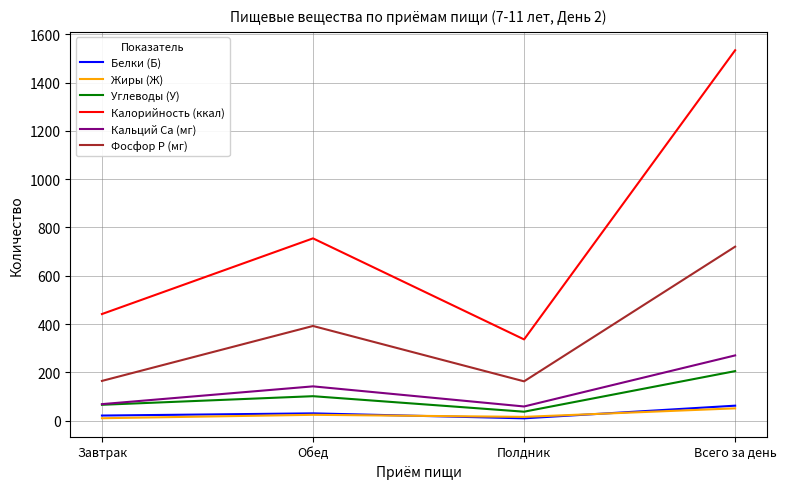

What is the average value of the Калорийность (ккал) series?

766.8